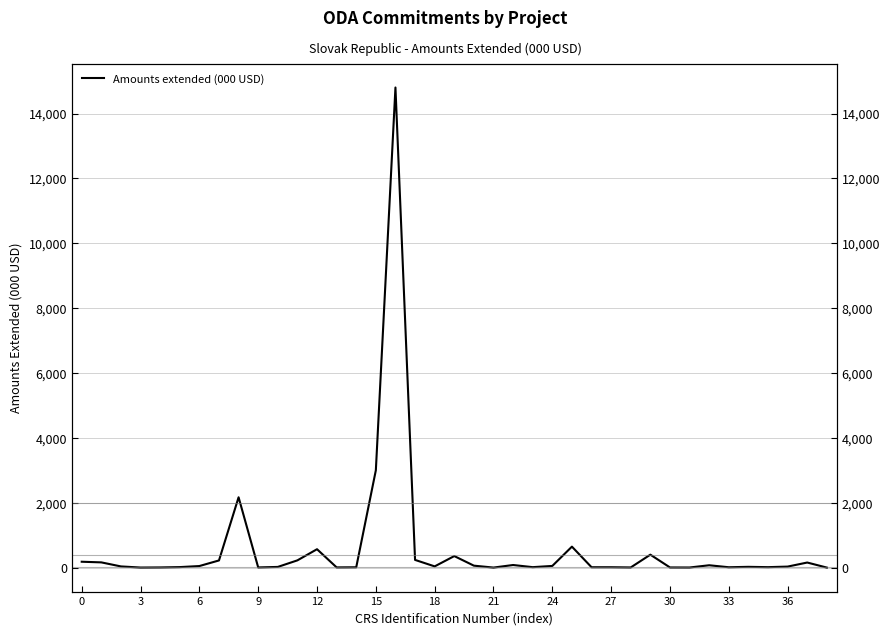

Reading left to right, transcribe all the data shown in this chart.

180.3	160.4	35.5	1.4	4.8	15.0	47.3	220.1	2167.7	5.1	20.2	222.9	566.4	5.9	9.7	2999.7	14803.0	236.5	36.8	354.8	59.1	0.5	79.2	13.4	51.0	645.6	11.1	11.1	4.5	398.0	4.2	2.8	71.4	10.6	22.9	13.4	30.3	155.7	0.0